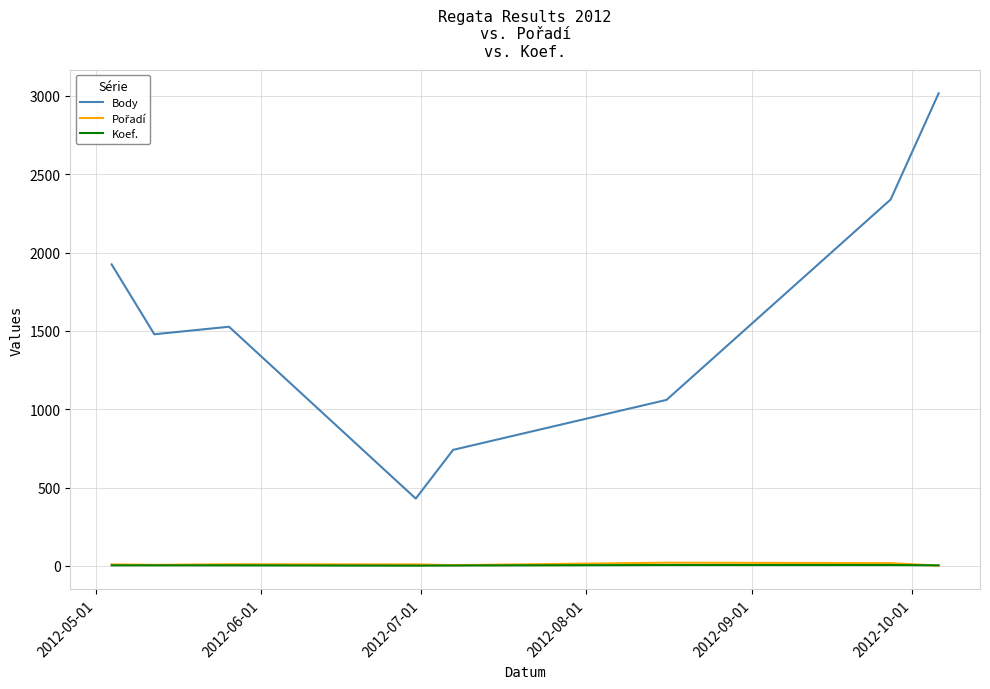

True or false: Koef. and Body cross at least once.

False